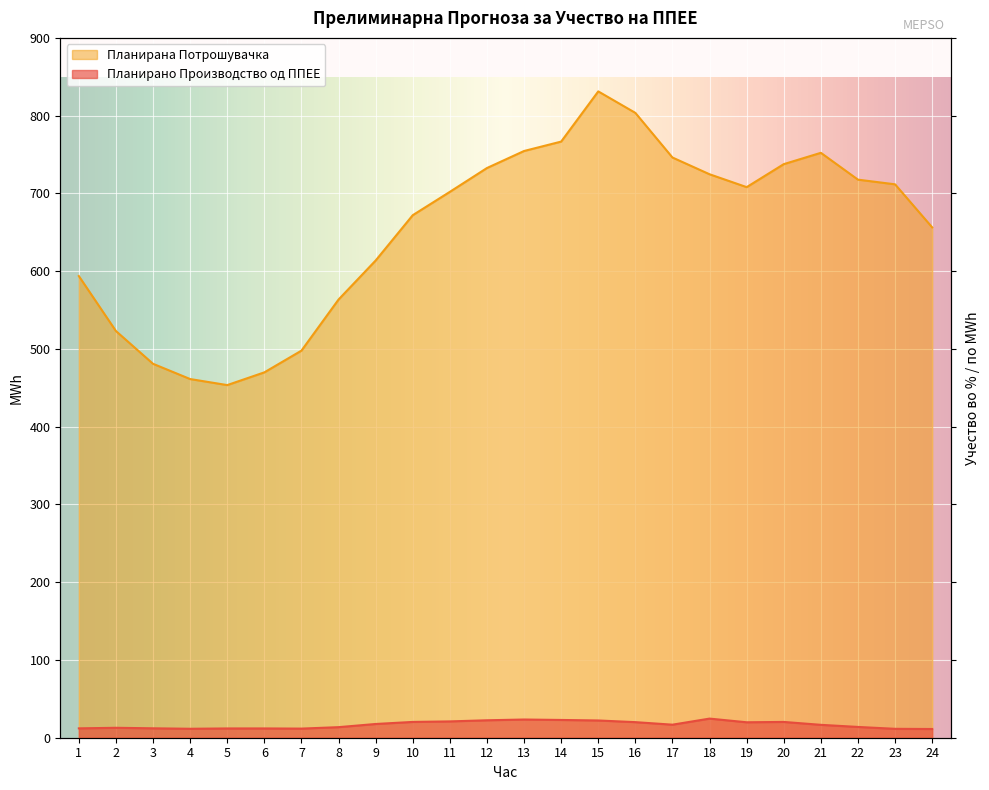

How many series are shown in this chart?

2